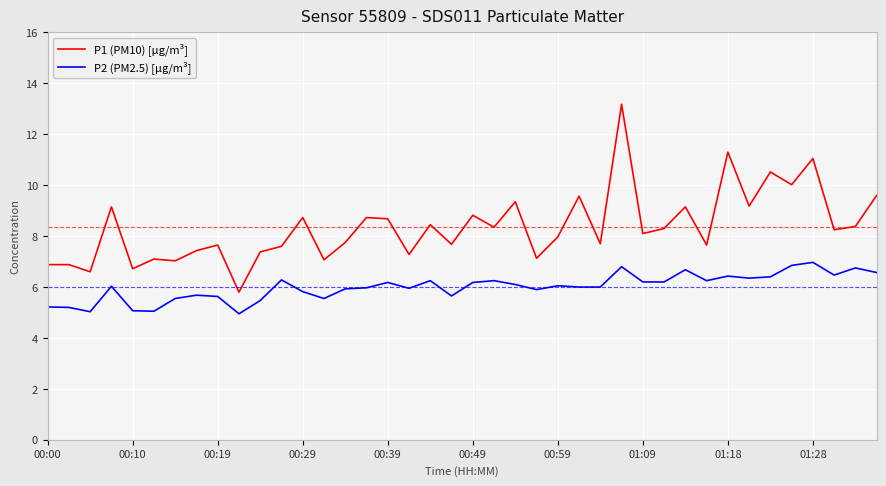

Rank the series by their maximum value, from lowest to highest.

P2 (PM2.5) [µg/m³], P1 (PM10) [µg/m³]